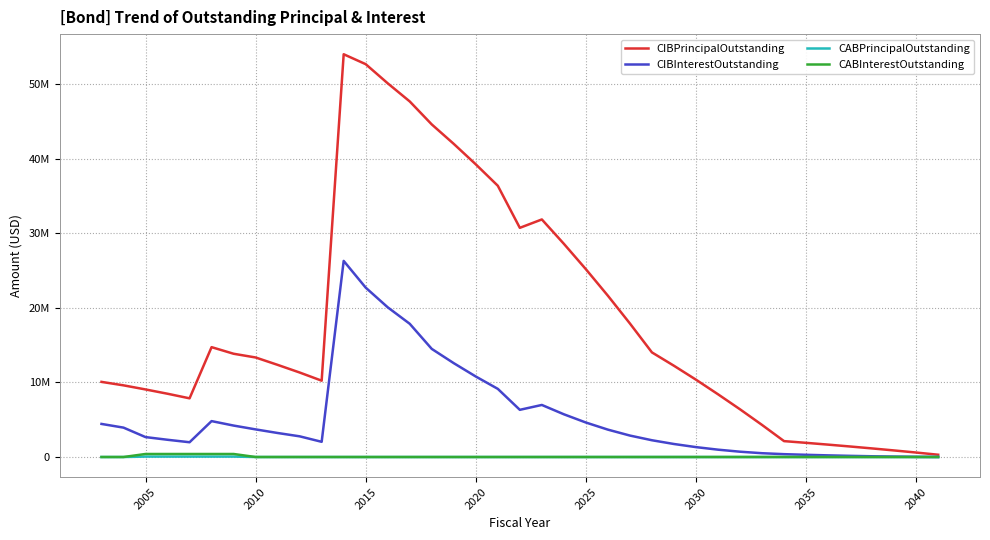

True or false: CABInterestOutstanding and CIBPrincipalOutstanding cross at least once.

False